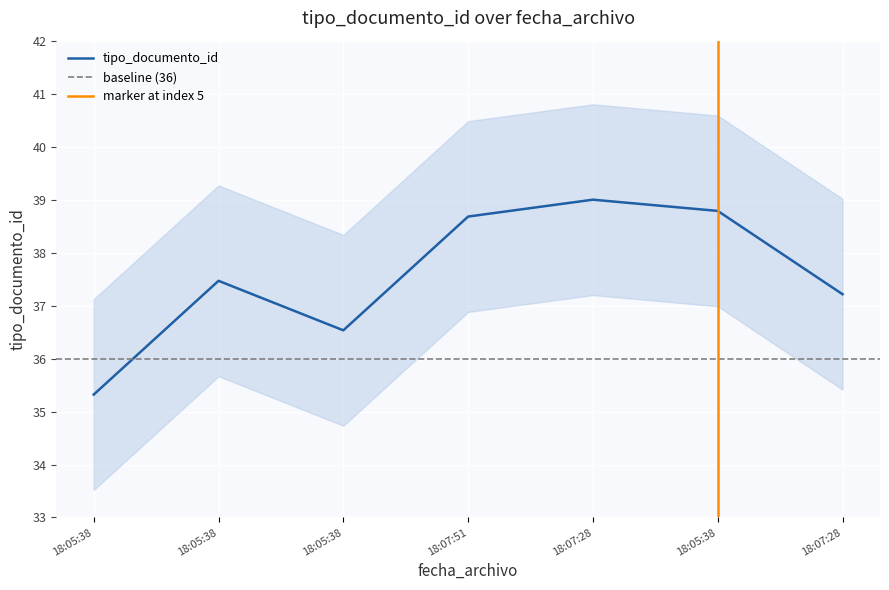

What is the label of the 5th point from the left?

18:07:28